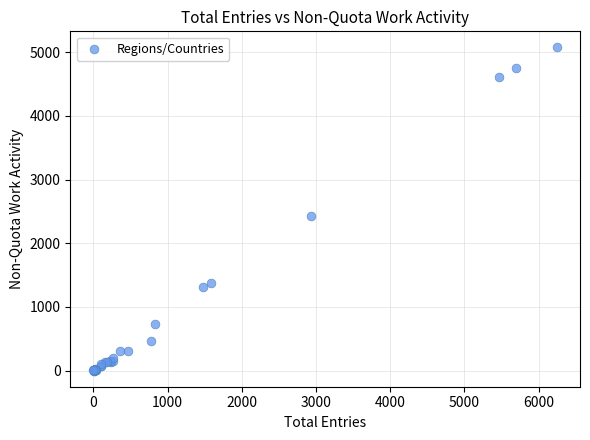

What Y value in the scatter plot is closest to 2536?

2432